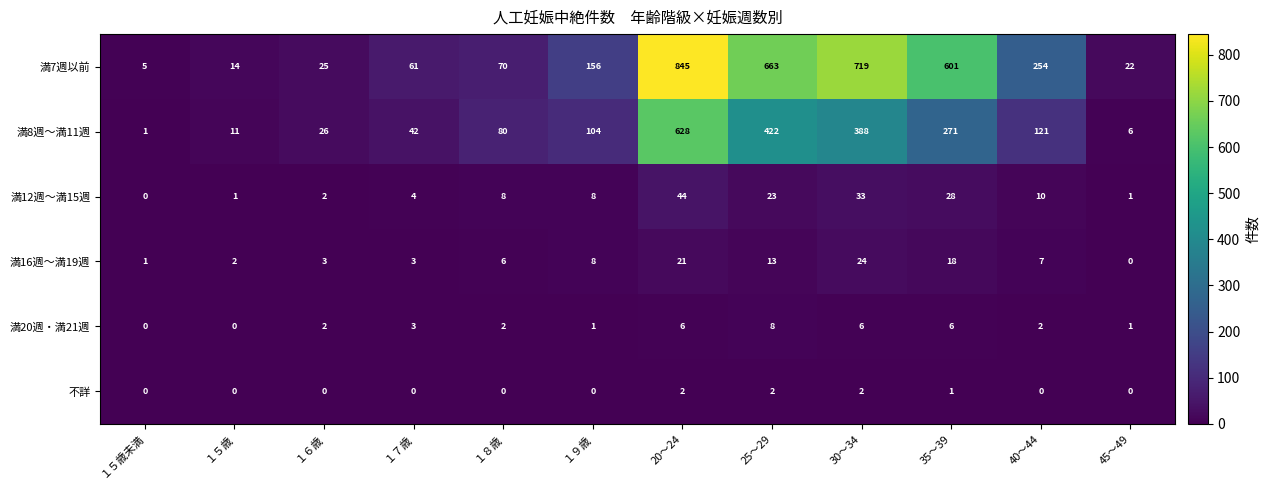

At which label does 満12週～満15週 reach its minimum?

１５歳未満